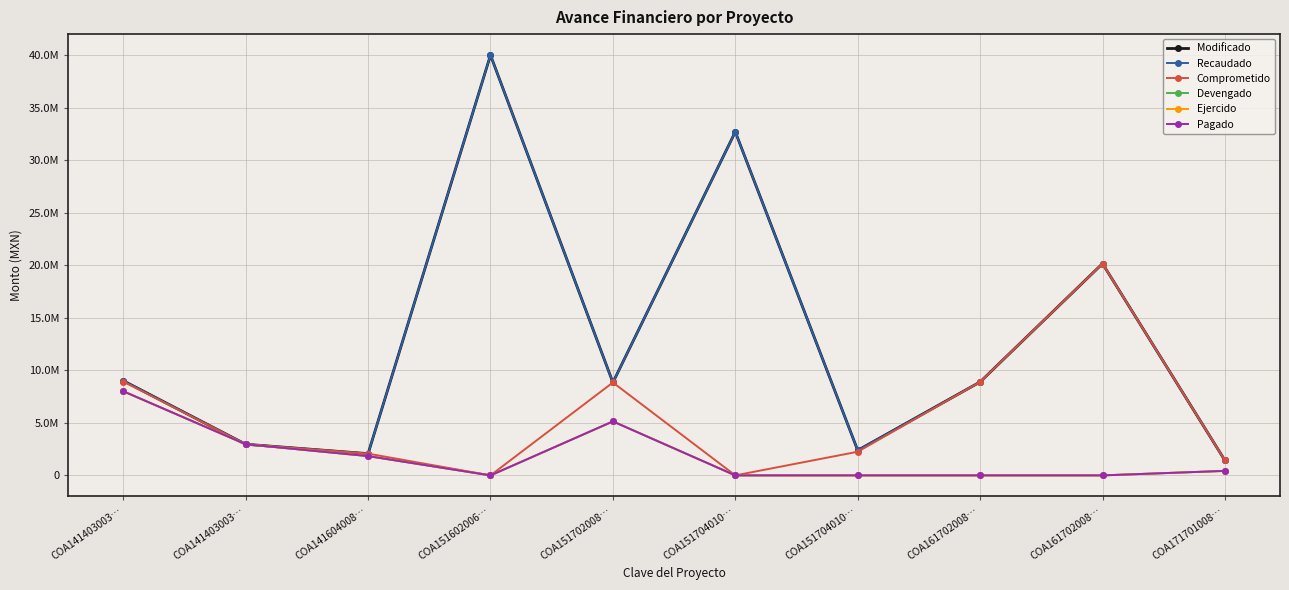

True or false: Ejercido and Pagado cross at least once.

False